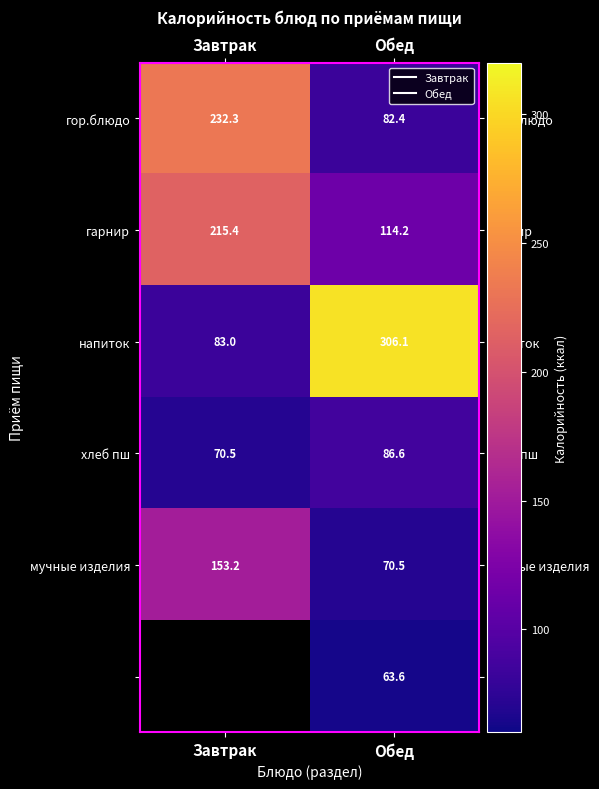

What is the total value across all series at Обед?

723.4